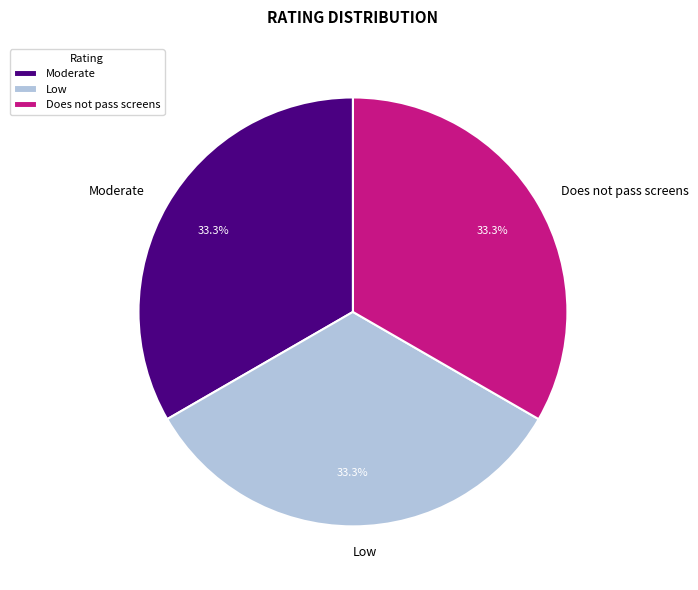

Is the sum of Does not pass screens and Moderate greater than half?

Yes